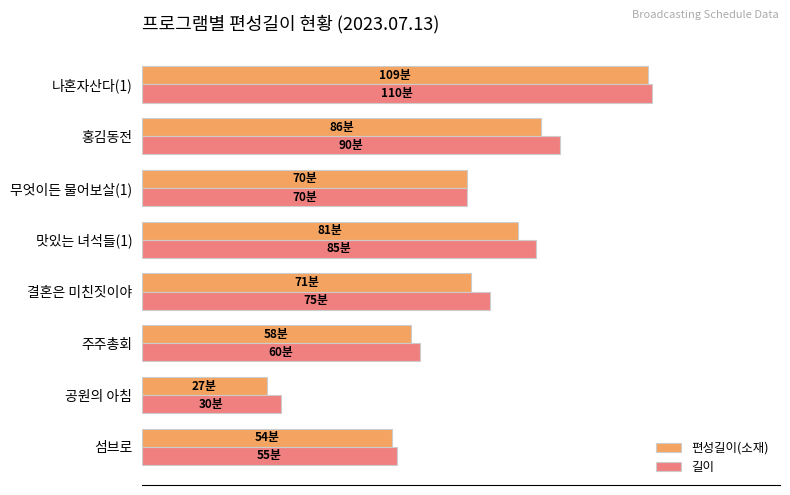

At which category is the sum across all series the highest?

나혼자산다(1)